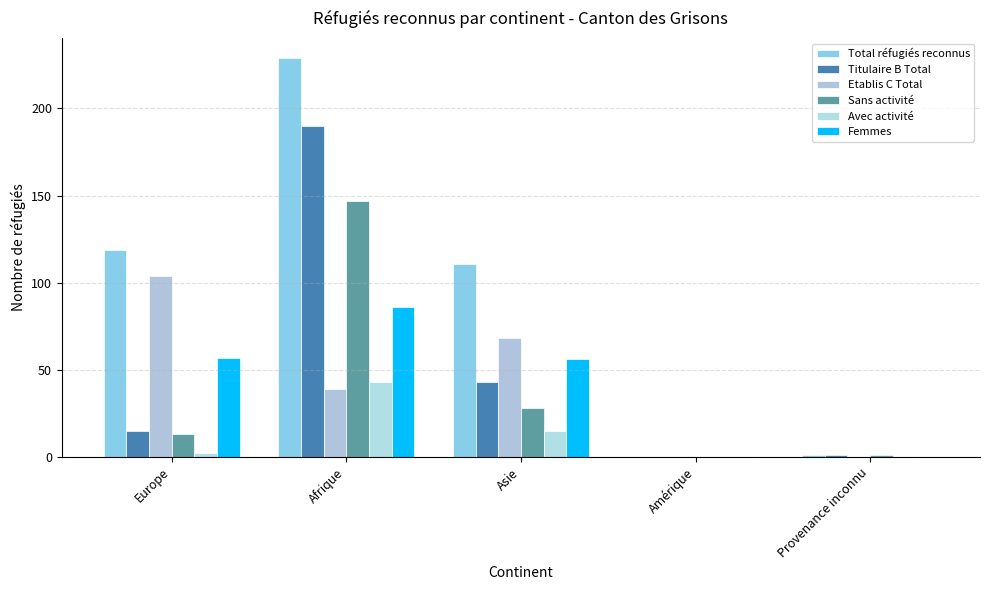

Reading right to left, extract all data points from this chart.

Total réfugiés reconnus: 1	0	111	229	119
Titulaire B Total: 1	0	43	190	15
Etablis C Total: 0	0	68	39	104
Sans activité: 1	0	28	147	13
Avec activité: 0	0	15	43	2
Femmes: 0	0	56	86	57